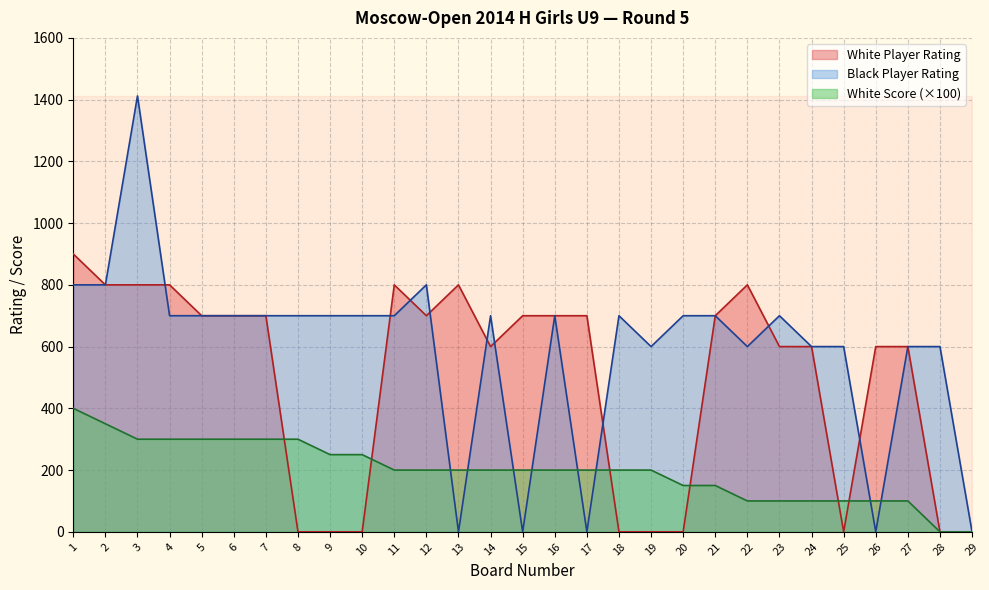

What is the difference between the Black Player Rating values at 1 and 6?

100